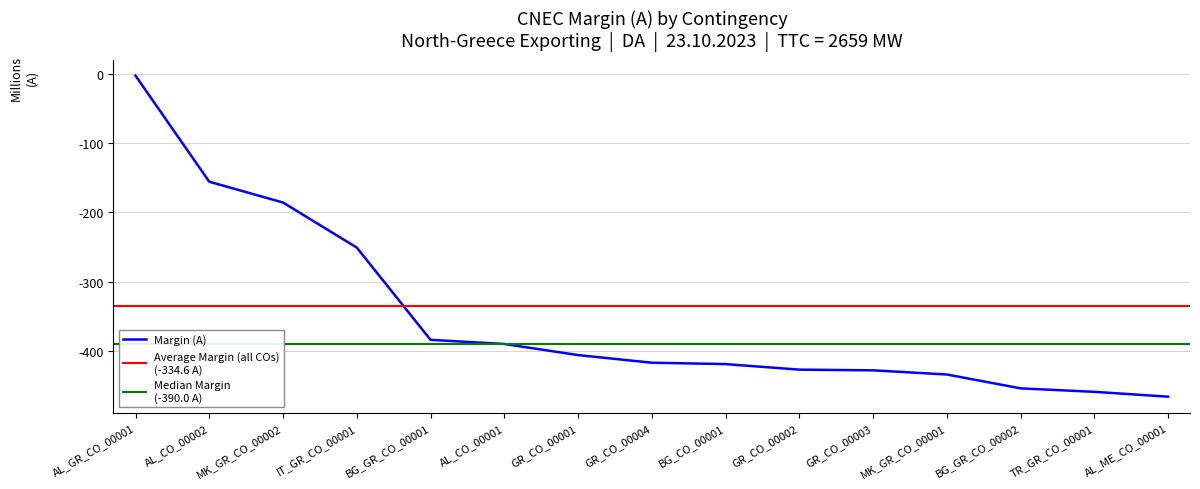

Rank the categories by value from highest to lowest.

AL_GR_CO_00001, AL_CO_00002, MK_GR_CO_00002, IT_GR_CO_00001, BG_GR_CO_00001, AL_CO_00001, GR_CO_00001, GR_CO_00004, BG_CO_00001, GR_CO_00002, GR_CO_00003, MK_GR_CO_00001, BG_GR_CO_00002, TR_GR_CO_00001, AL_ME_CO_00001